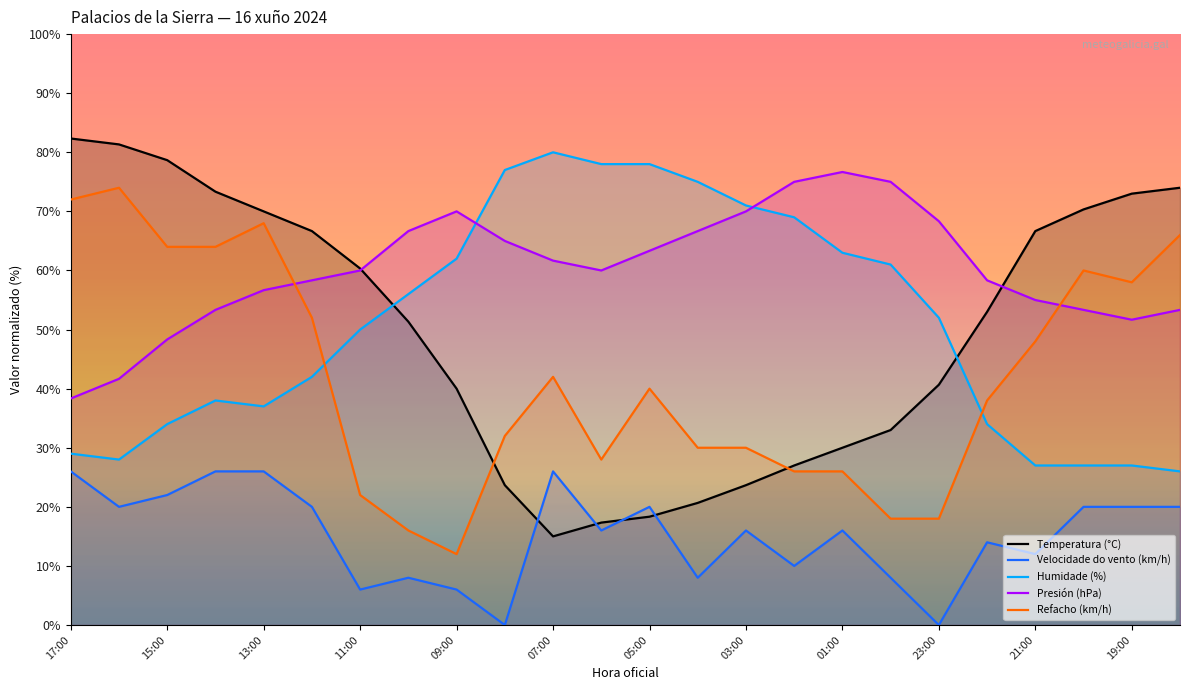

Is it true that Refacho (km/h) equals 58.0 at 19:00?

True